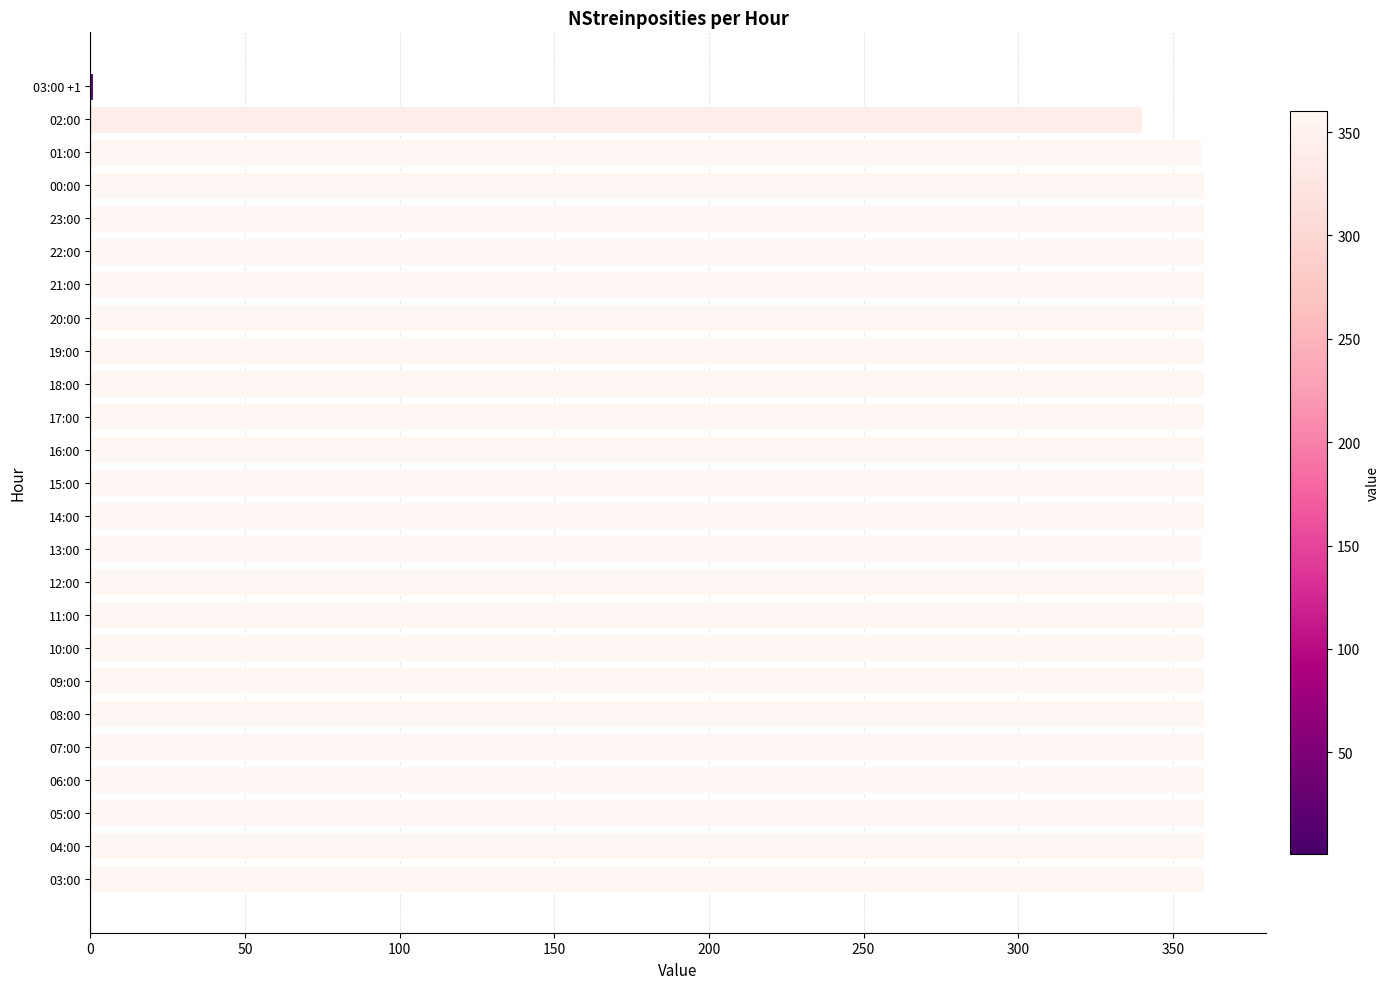

Is it true that the value at 19:00 is 360?

True